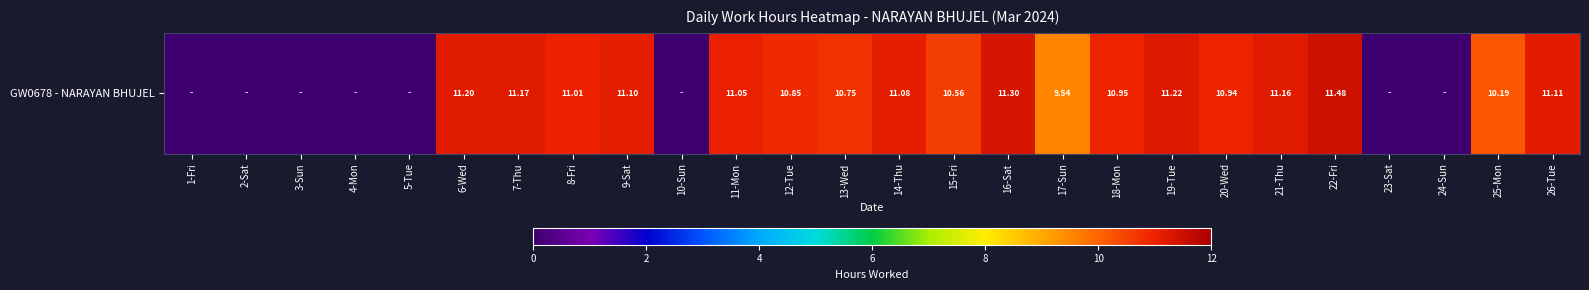

Which has a higher value, 8-Fri or 24-Sun?

8-Fri